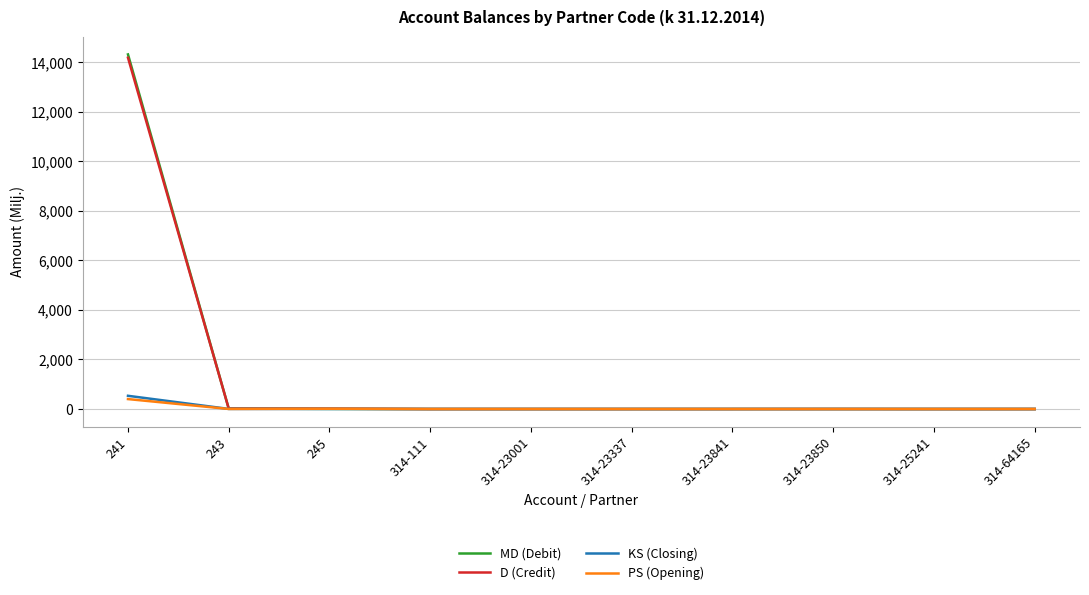

At which label does MD (Debit) reach its peak?

241